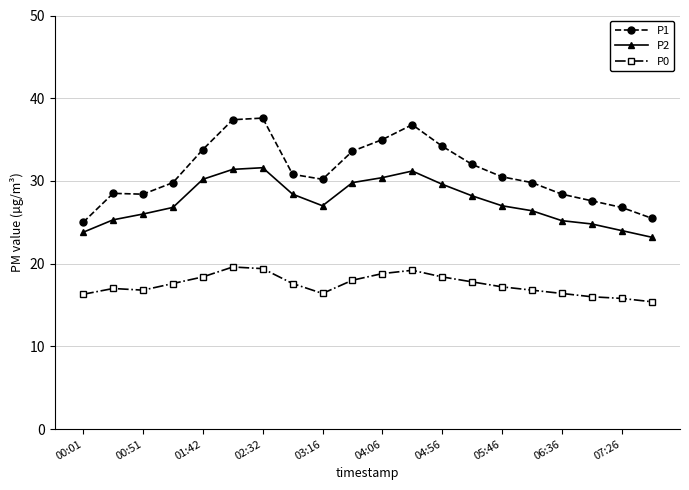

Which series has the widest spread of values?

P1